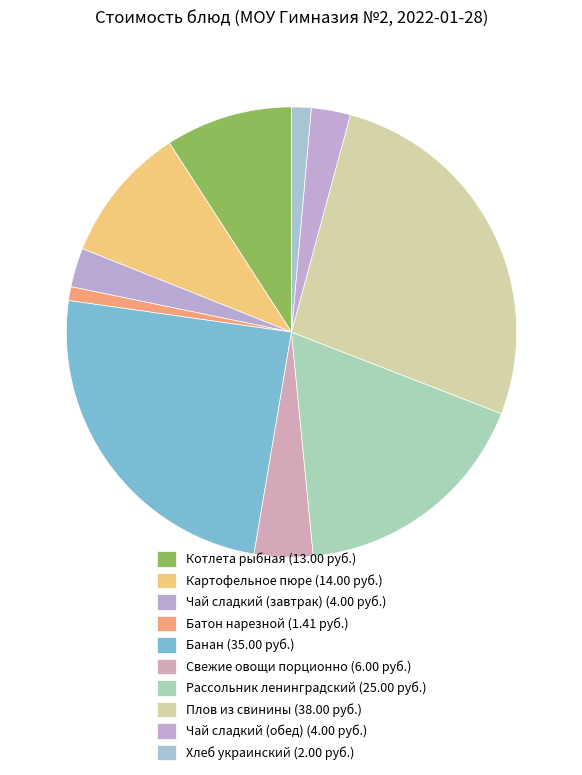

Between Чай сладкий (обед) and Плов из свинины, which is larger?

Плов из свинины